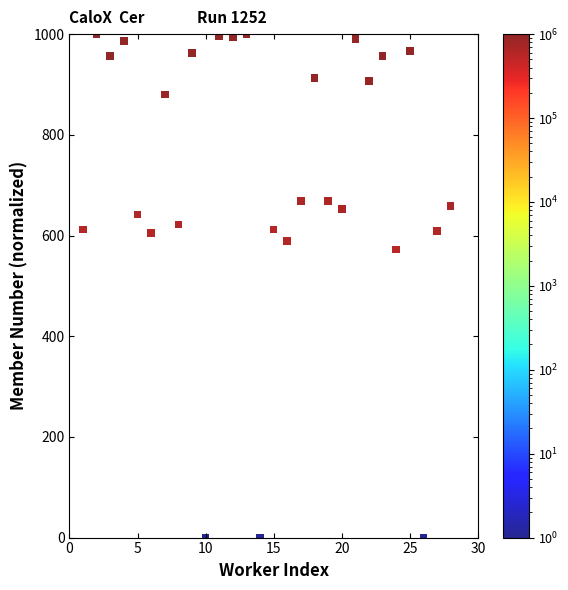

What is the range of Y values (max minus min)?

1000.0